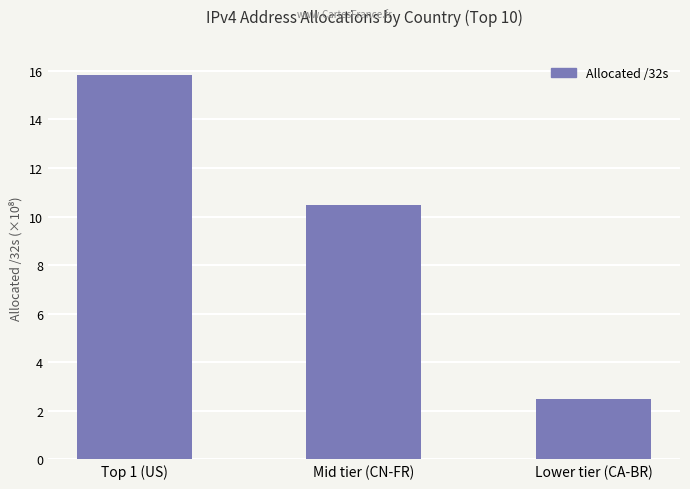

Which label corresponds to the largest value in the chart?

Top 1 (US)